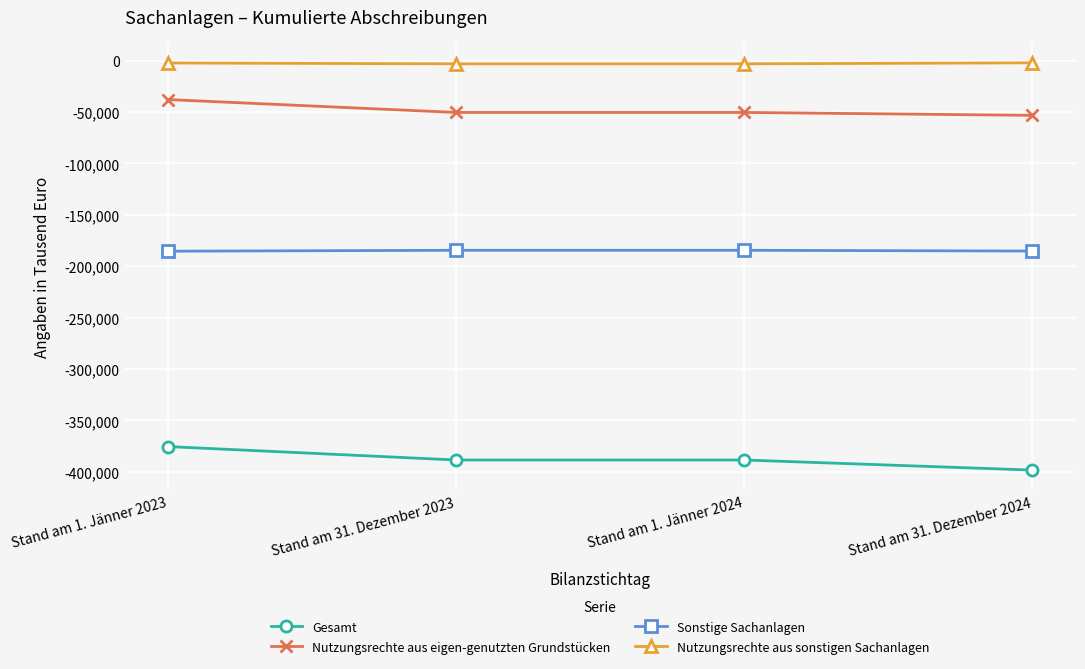

What position from the right is Stand am 1. Jänner 2024?

2